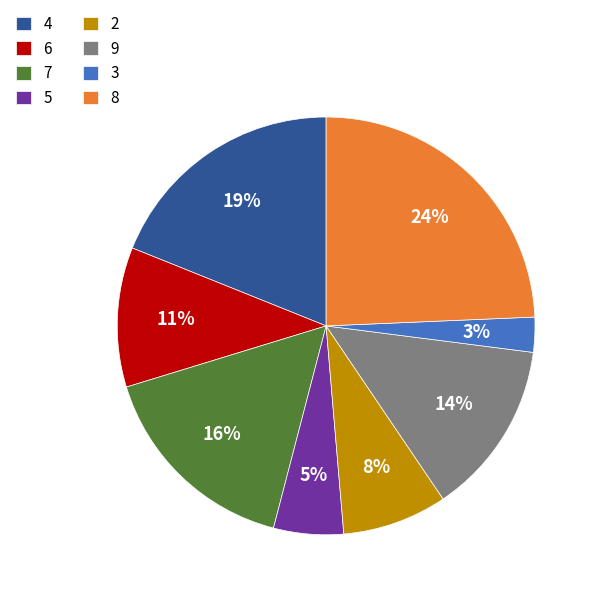

The 3 slice represents 3% of the pie. True or false?

True